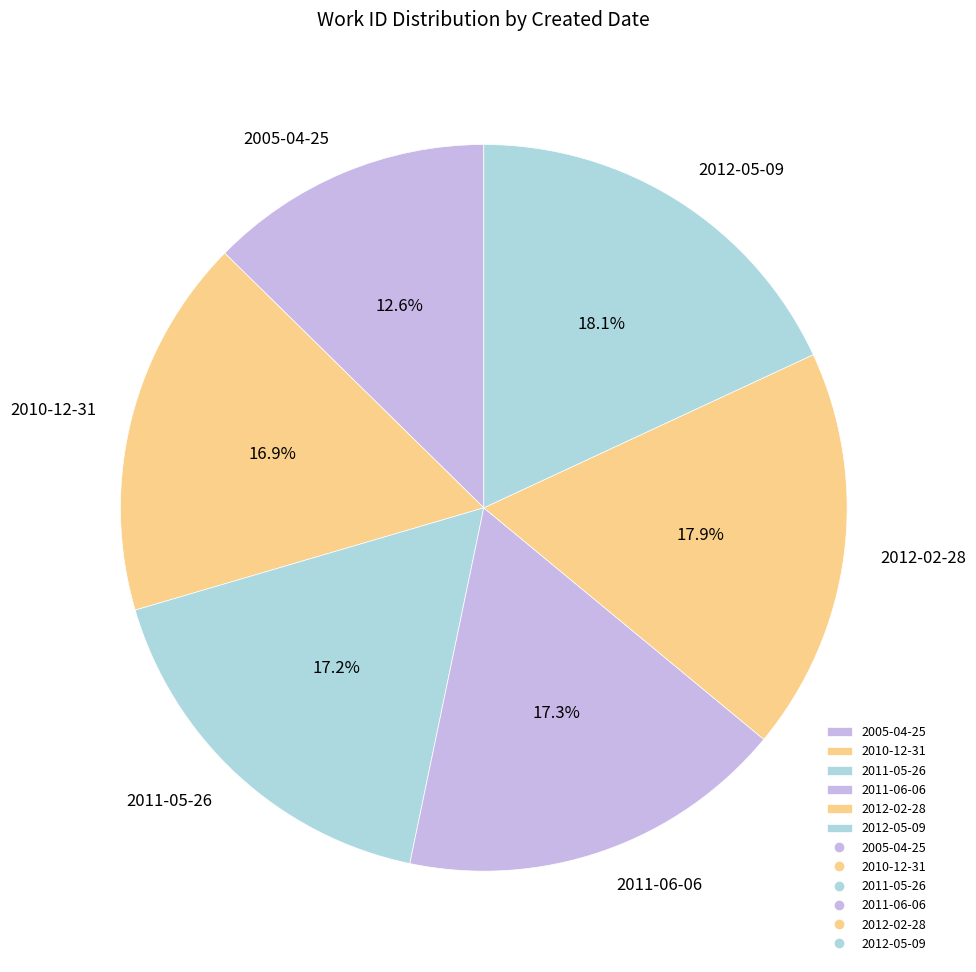

True or false: 2011-06-06 accounts for 17% of the total.

True